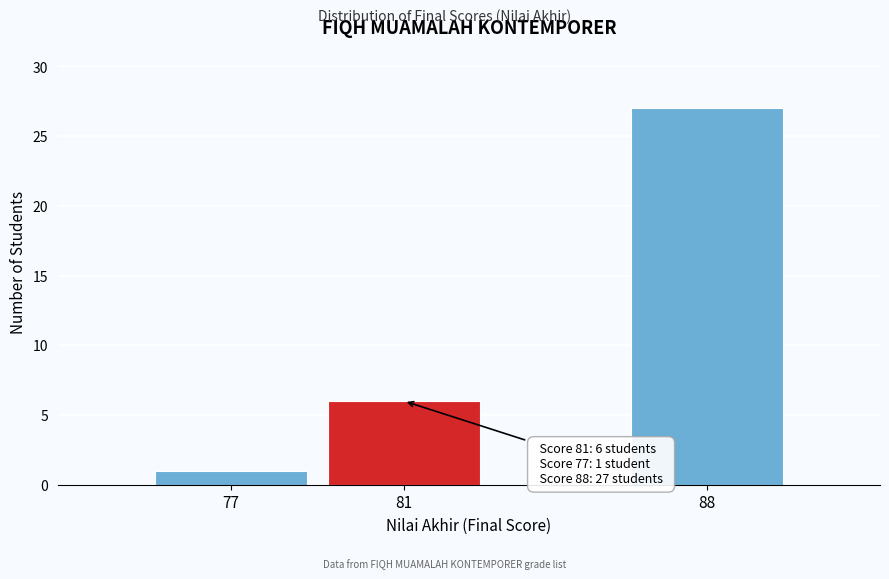

Reading left to right, extract all data points from this chart.

1	6	27